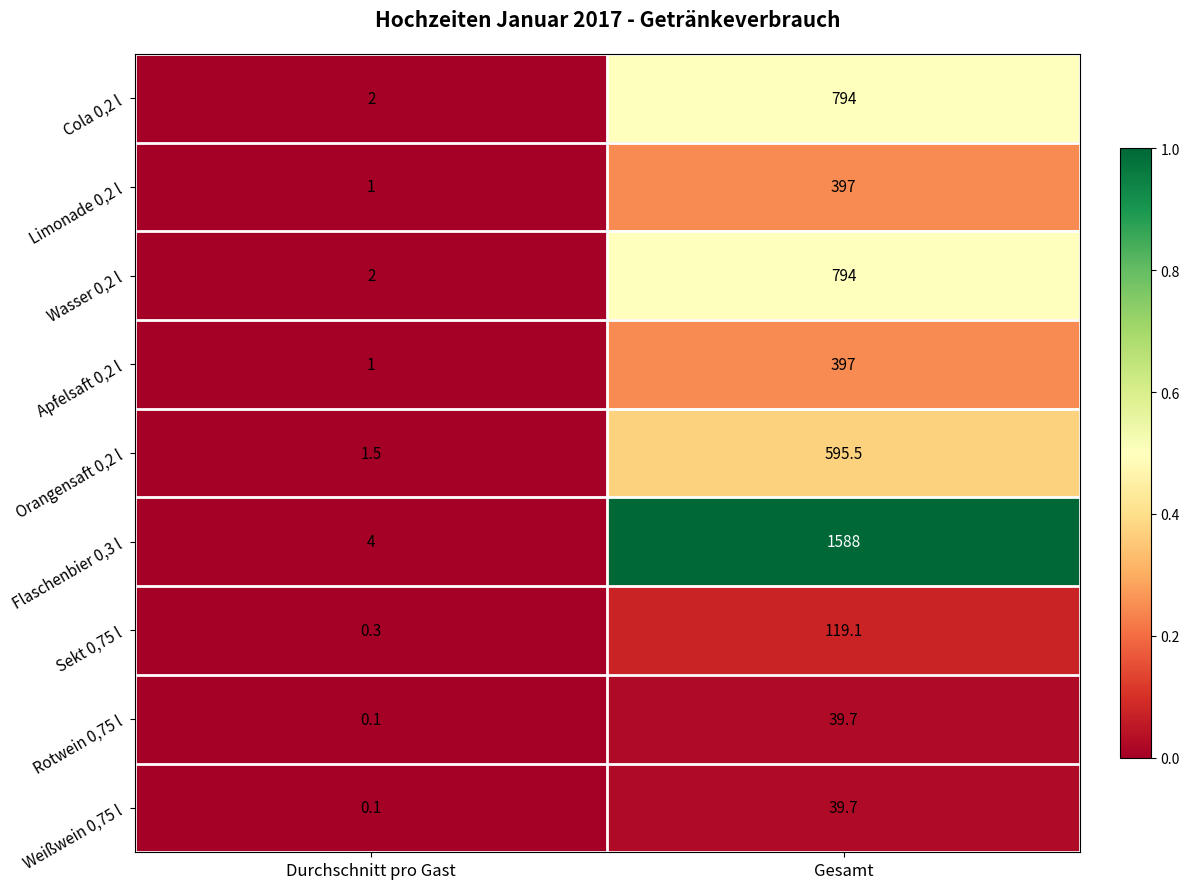

Which series has the widest spread of values?

Flaschenbier 0,3 l